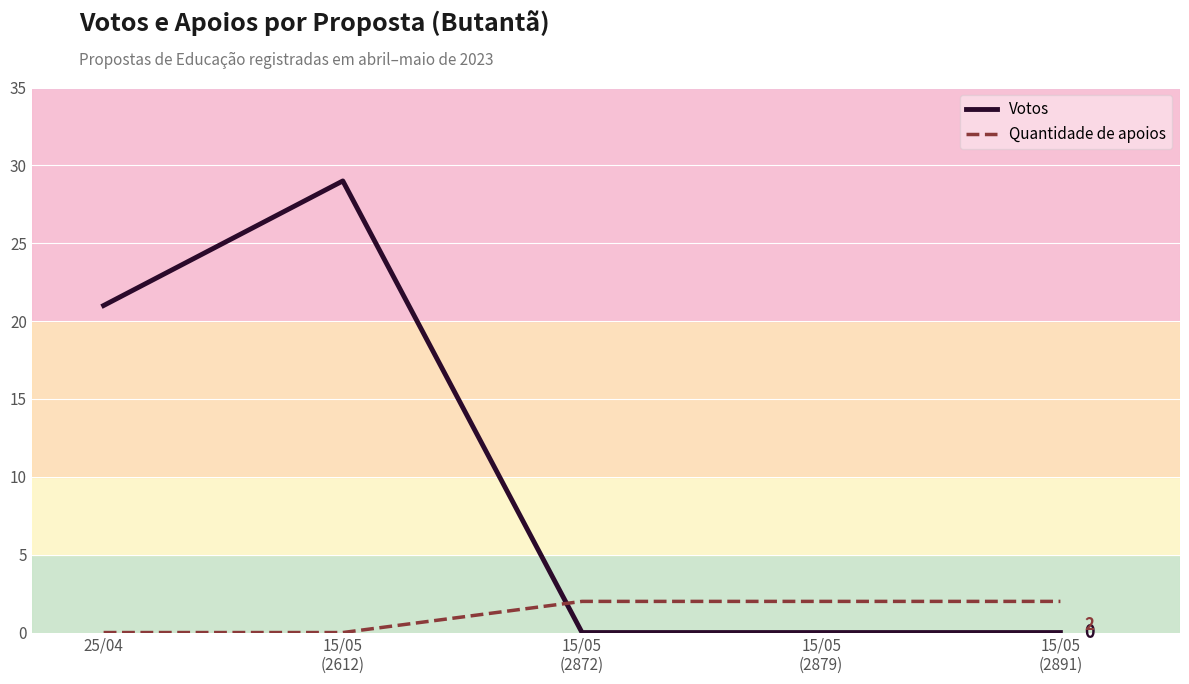

How many intersections are there between Votos and Quantidade de apoios?

1